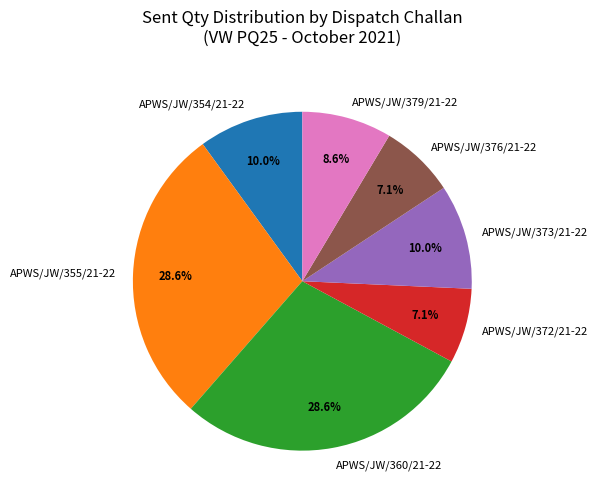

Combined, do APWS/JW/354/21-22 and APWS/JW/373/21-22 account for over 50%?

No